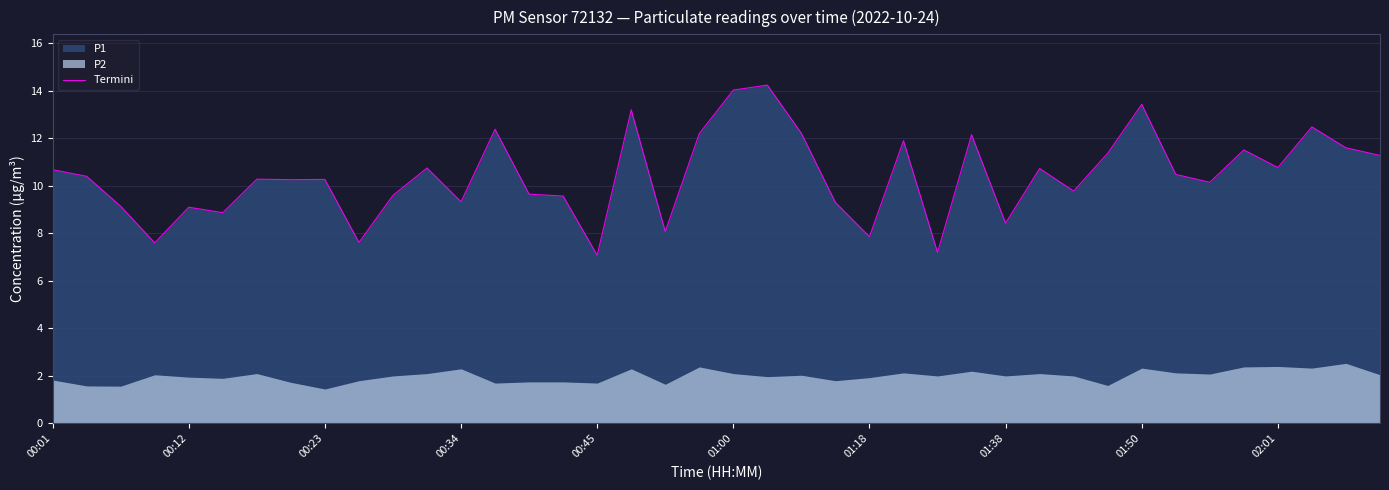

True or false: Termini has a value of 10.8 at 02:01.

True